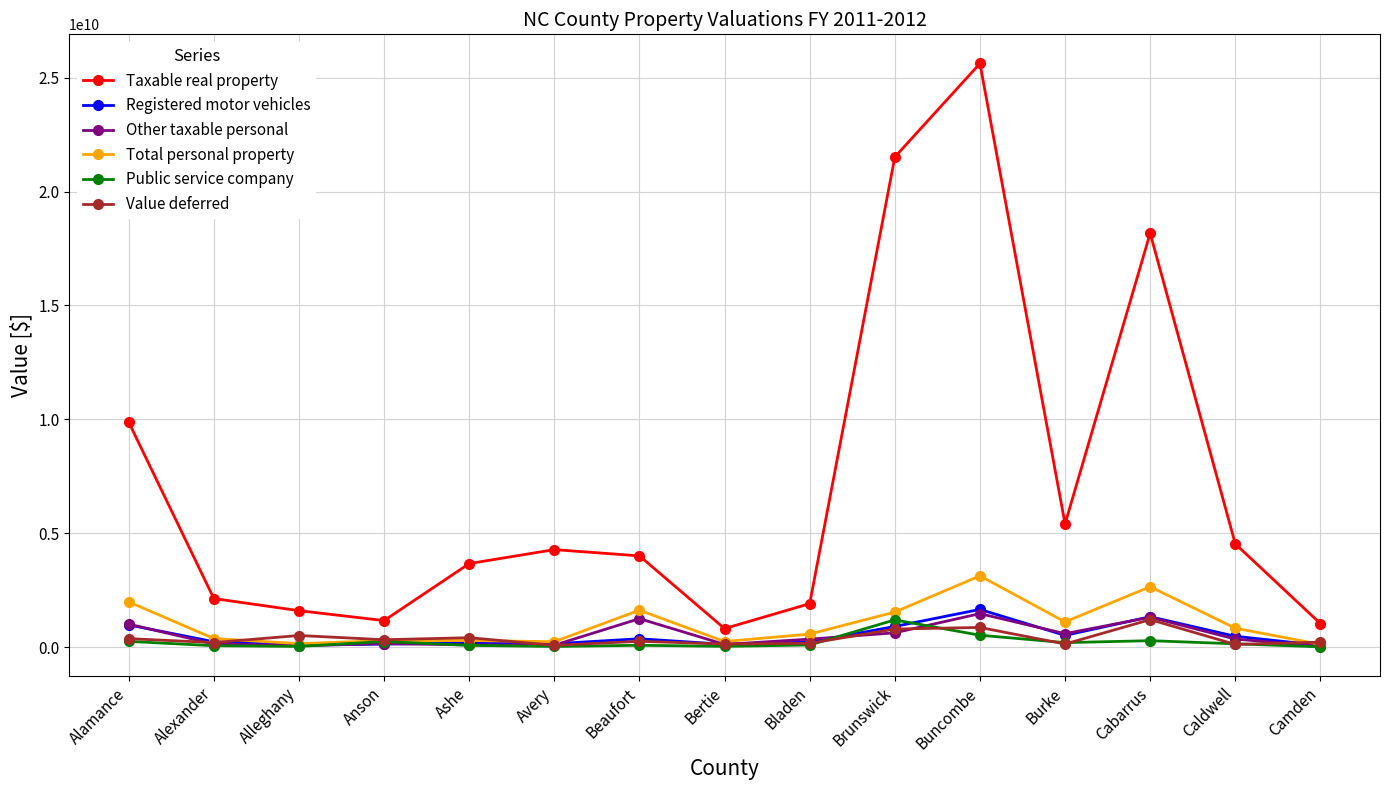

Count the number of data series in this chart.

6